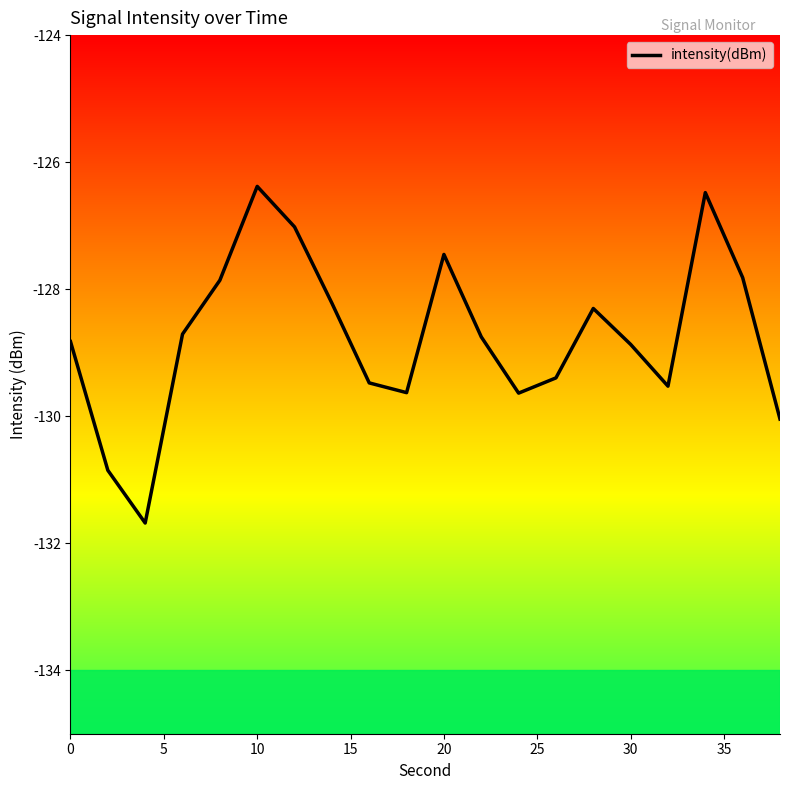

What is the difference between the maximum and minimum values?

5.3